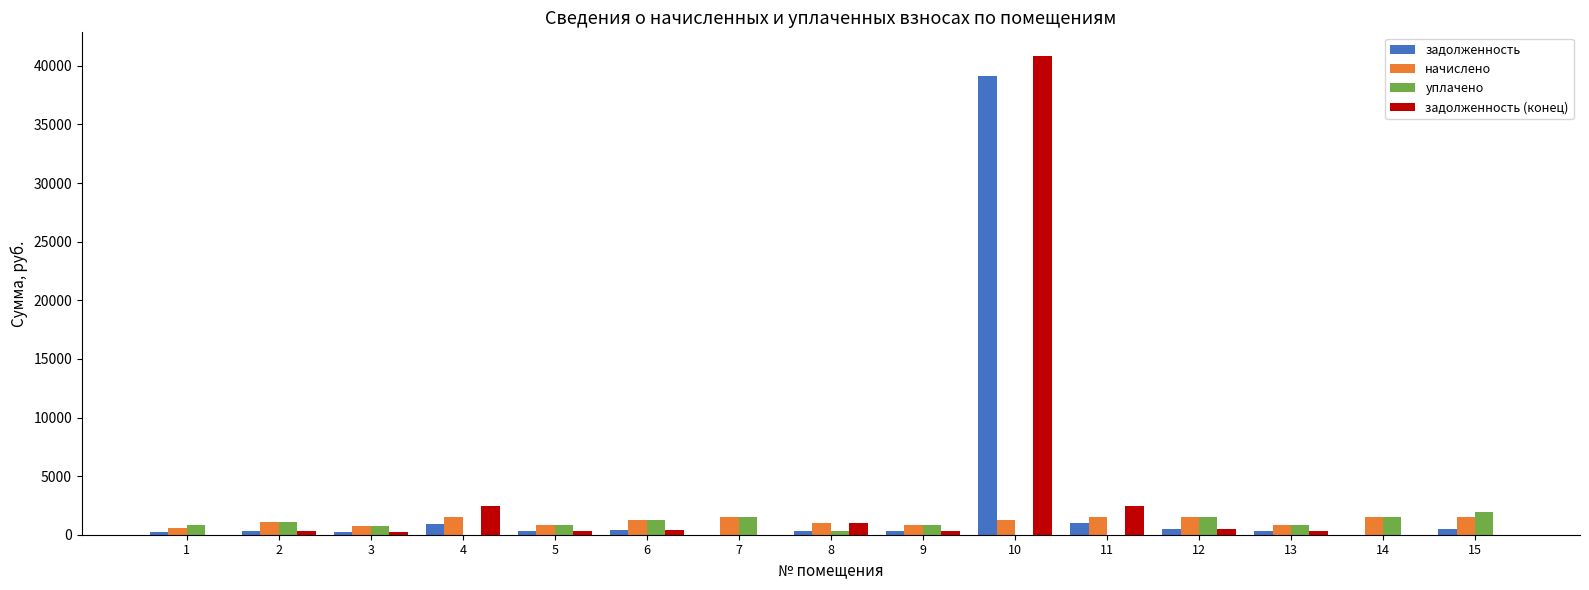

What are all the series names shown in the legend?

задолженность, начислено, уплачено, задолженность (конец)